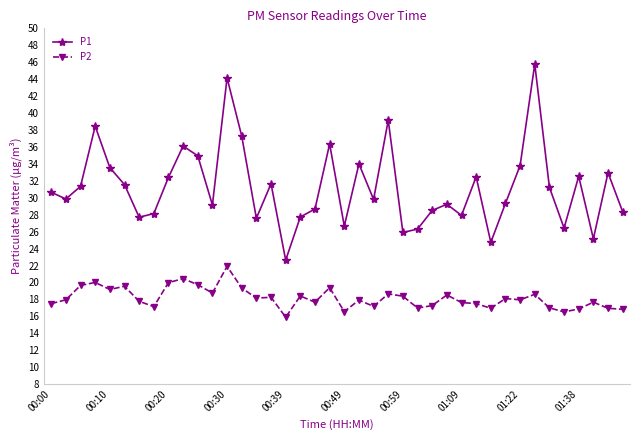

How many interior local peaks does the P1 series have?

12